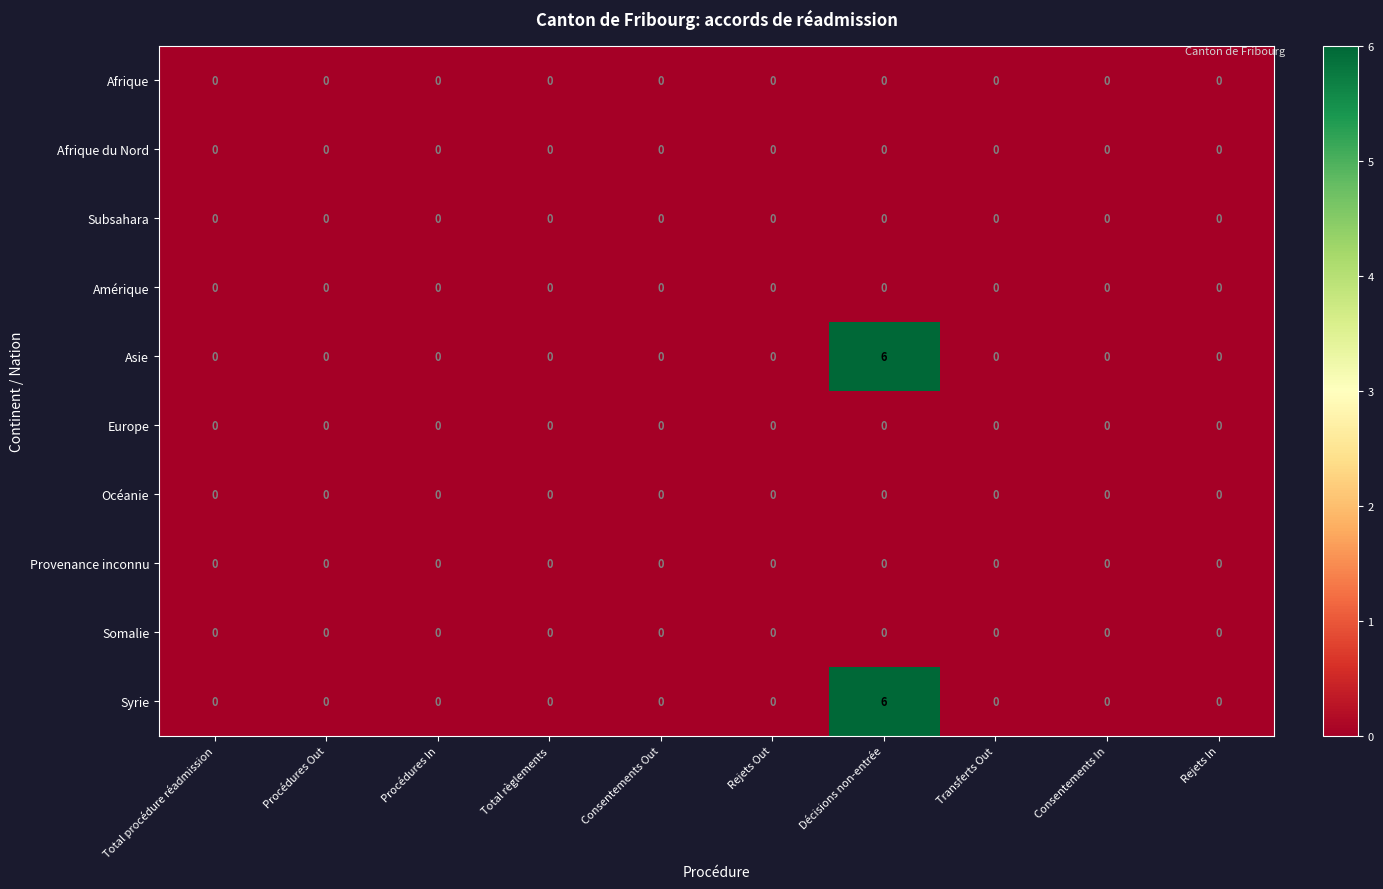

At which category is the sum across all series the highest?

Décisions non-entrée